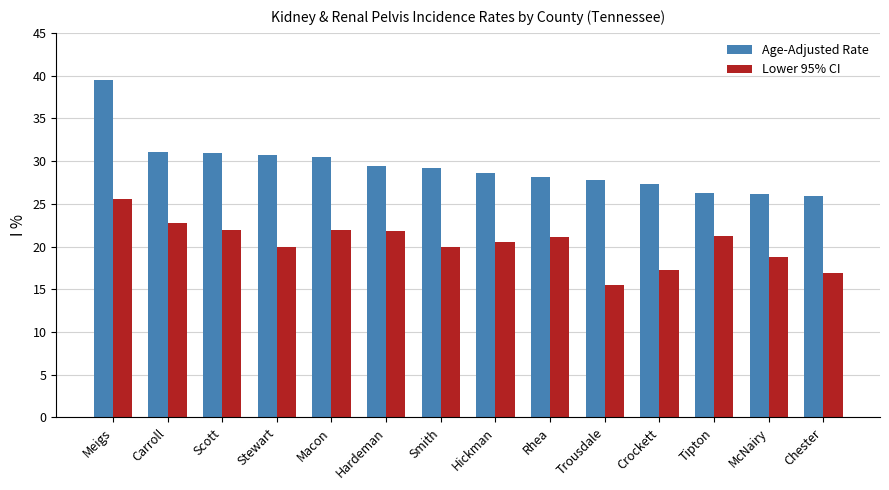

The Lower 95% CI series shows 21.8 at Hardeman. True or false?

True